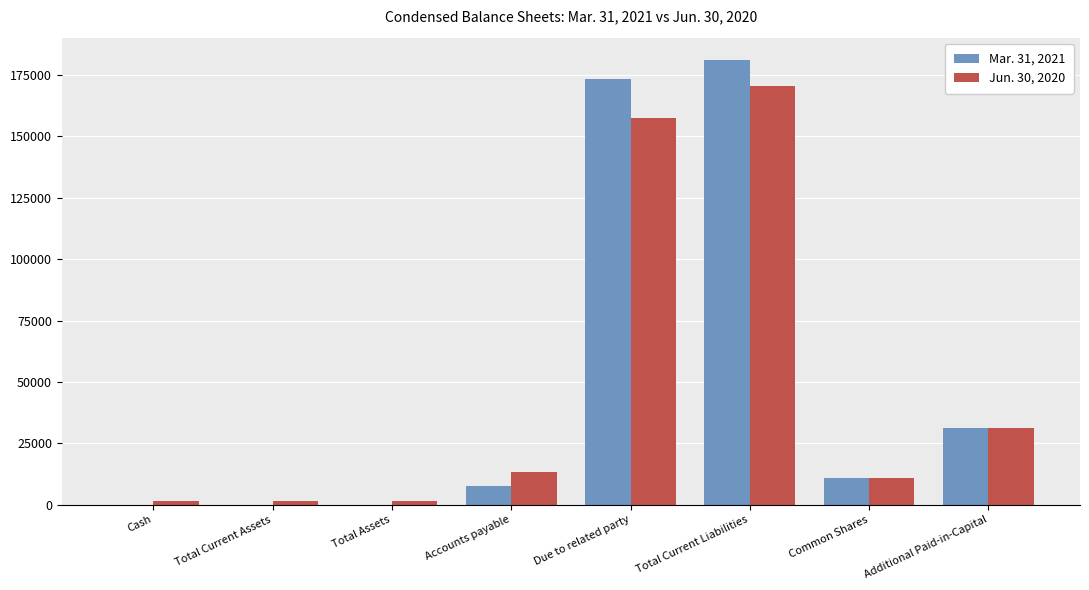

Reading left to right, what are all the values shown in this chart?

Mar. 31, 2021: 0	0	0	7595	173616	181211	11000	31000
Jun. 30, 2020: 1347	1347	1347	13320	157405	170725	11000	31000